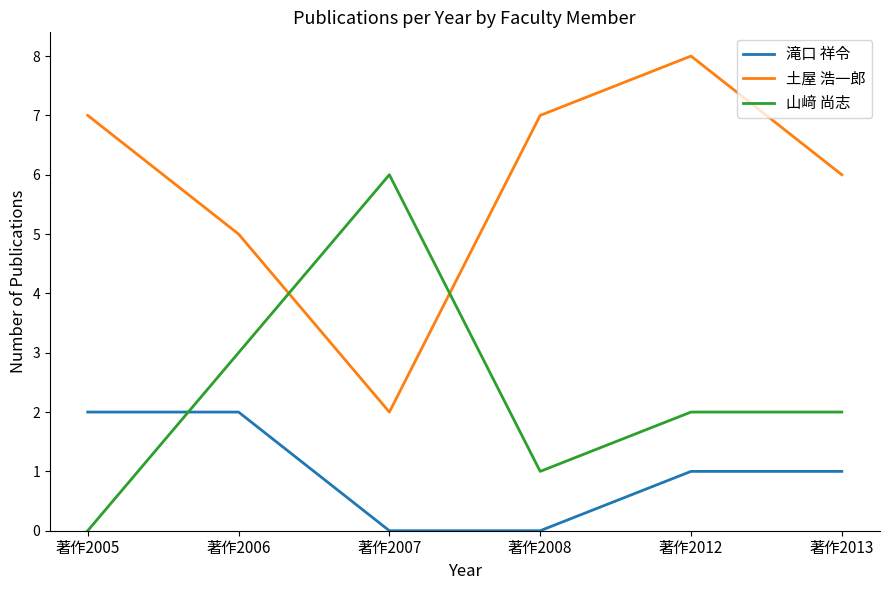

At which category does 土屋 浩一郎 reach its first local valley?

著作2007